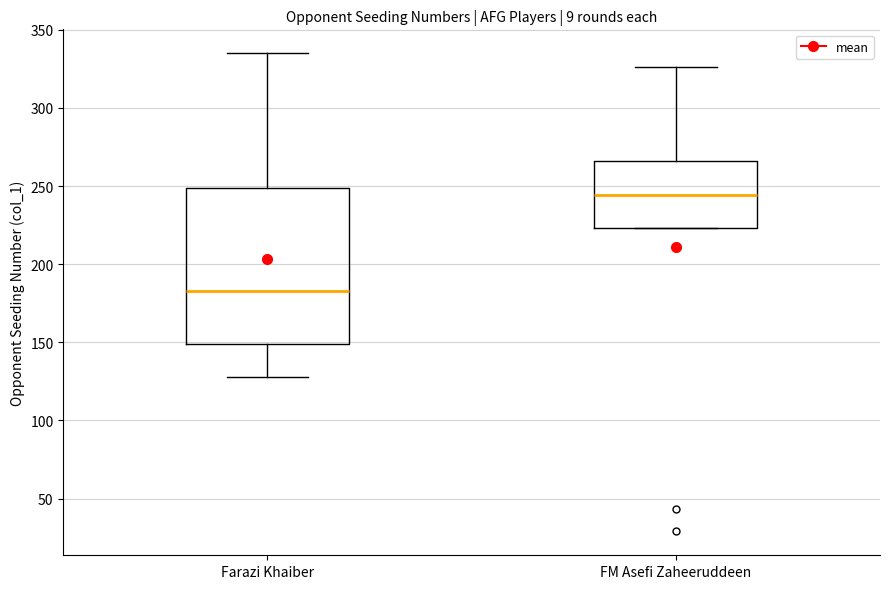

Reading left to right, transcribe this box plot: for each box, give where its median line is, the range the box spans, and where its two whiskers end, as read against the y-axis. The values are not printed on the chart, so give them approximately, as read against the axis.

Farazi Khaiber: median 185, box 150 to 250, whiskers 130 to 335
FM Asefi Zaheeruddeen: median 245, box 225 to 265, whiskers 225 to 325